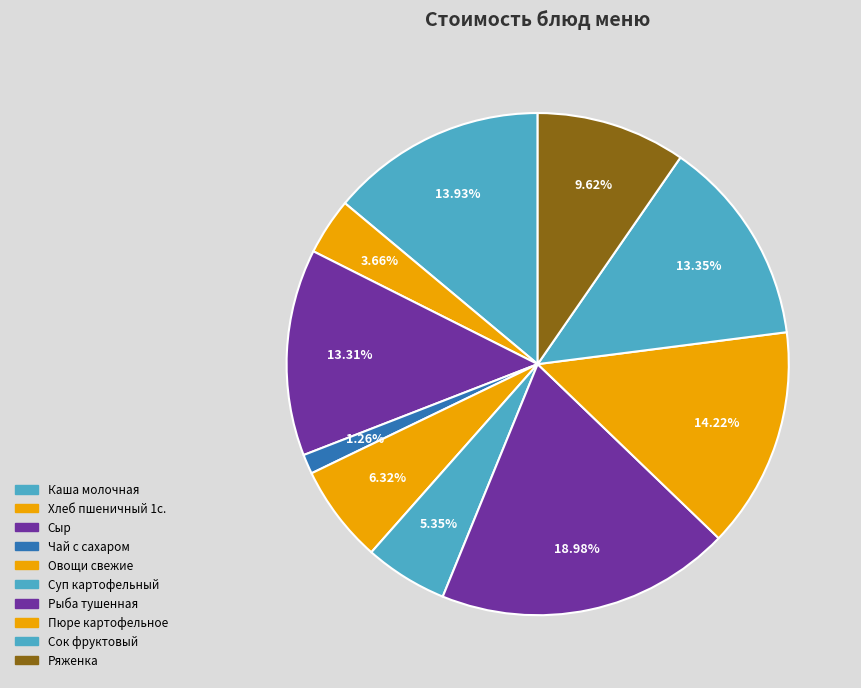

Do Каша молочная and Чай с сахаром together represent more than half of the pie?

No